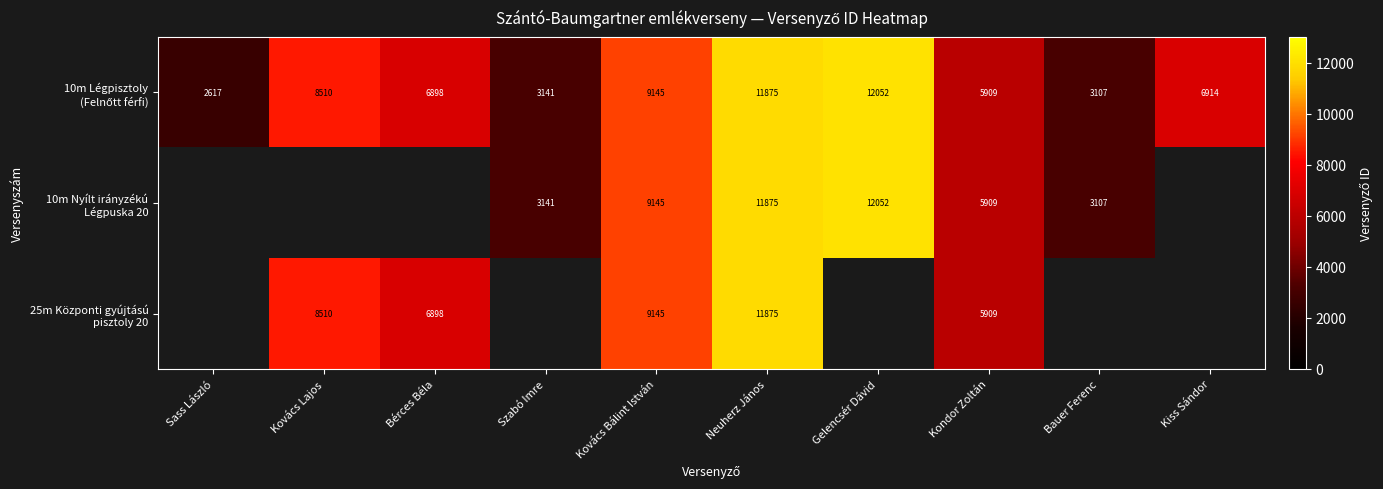

At how many categories does at least one series exceed 7241?

4